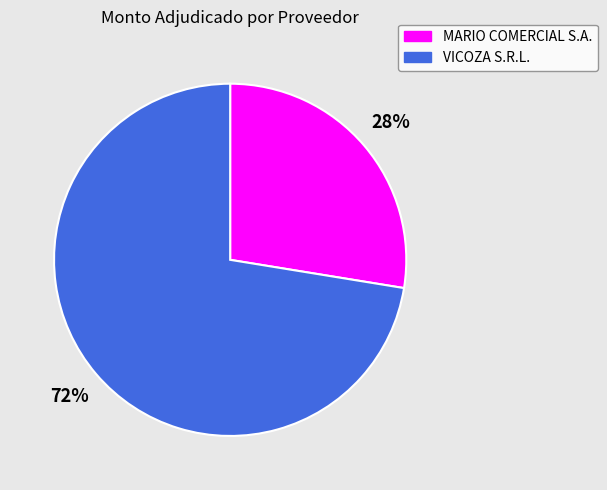

To the nearest percent, what portion does MARIO COMERCIAL S.A. represent?

28%